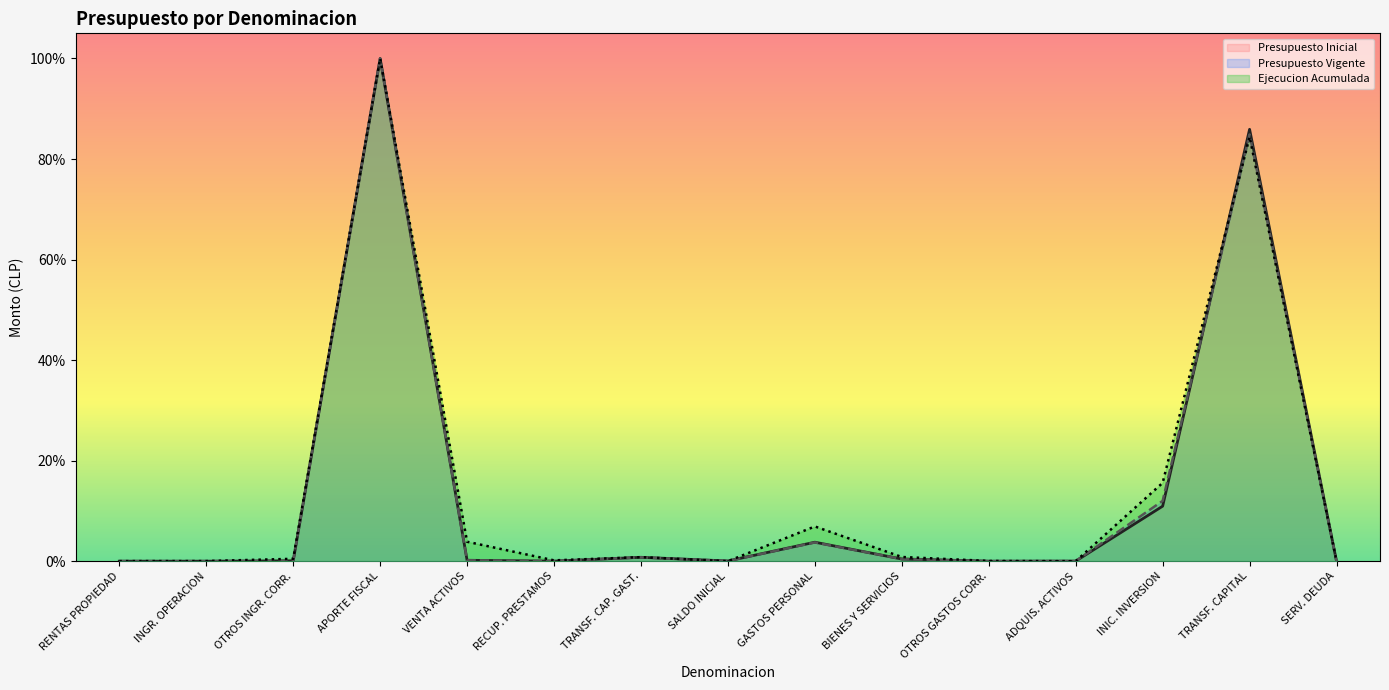

Which label corresponds to the smallest value in the chart?

SALDO INICIAL